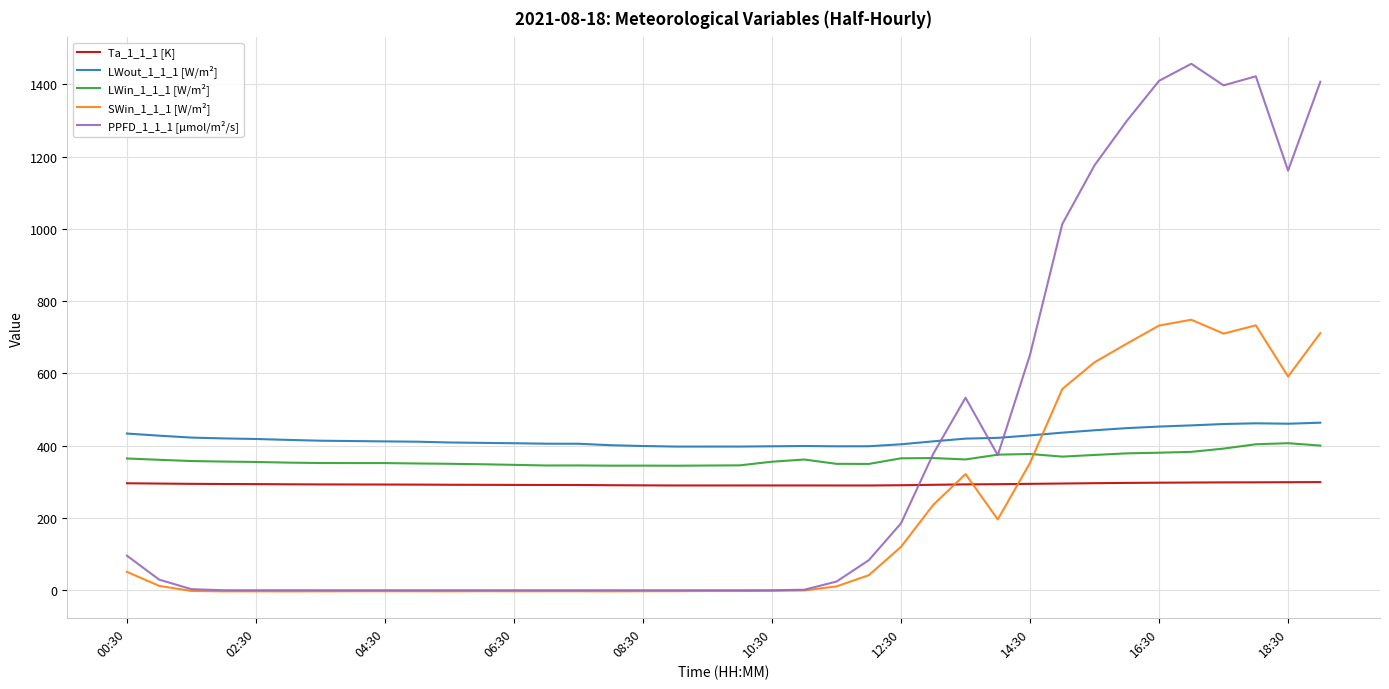

What is the lowest value of the LWout_1_1_1 [W/m²] series?

397.6